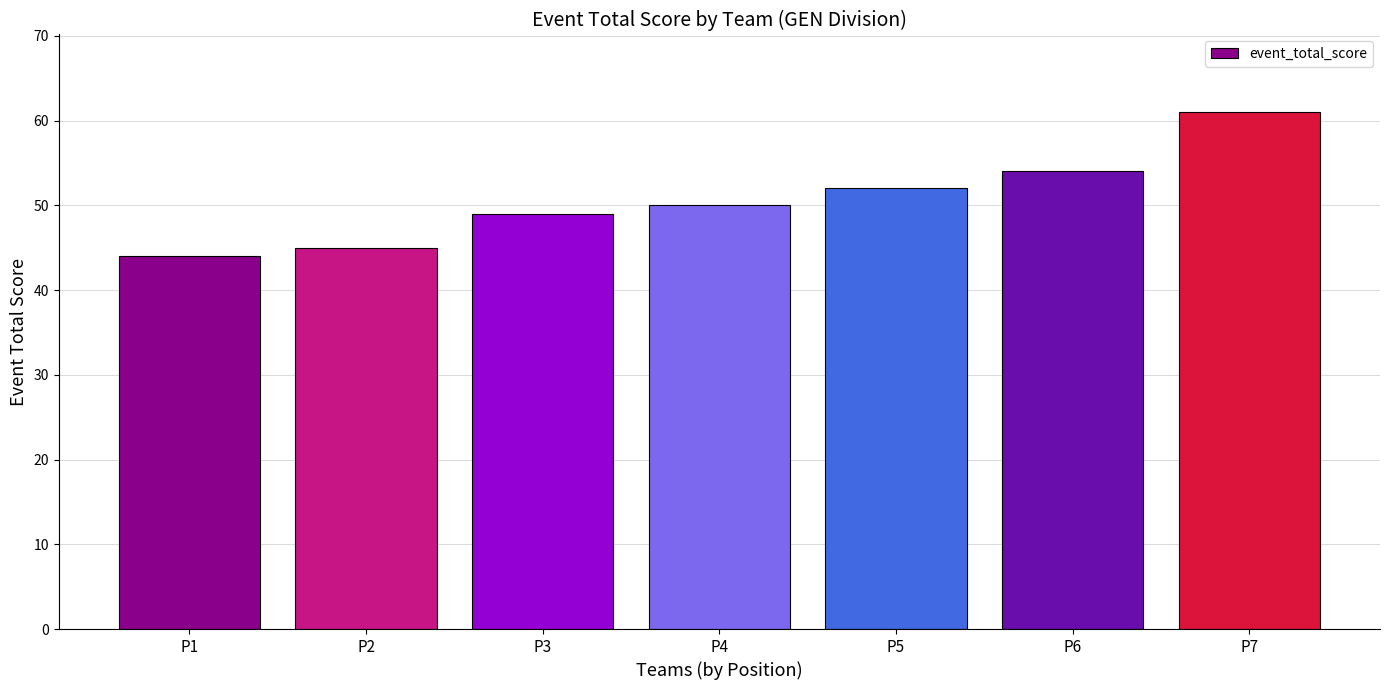

Where is the data nearest to the value 52?

P5